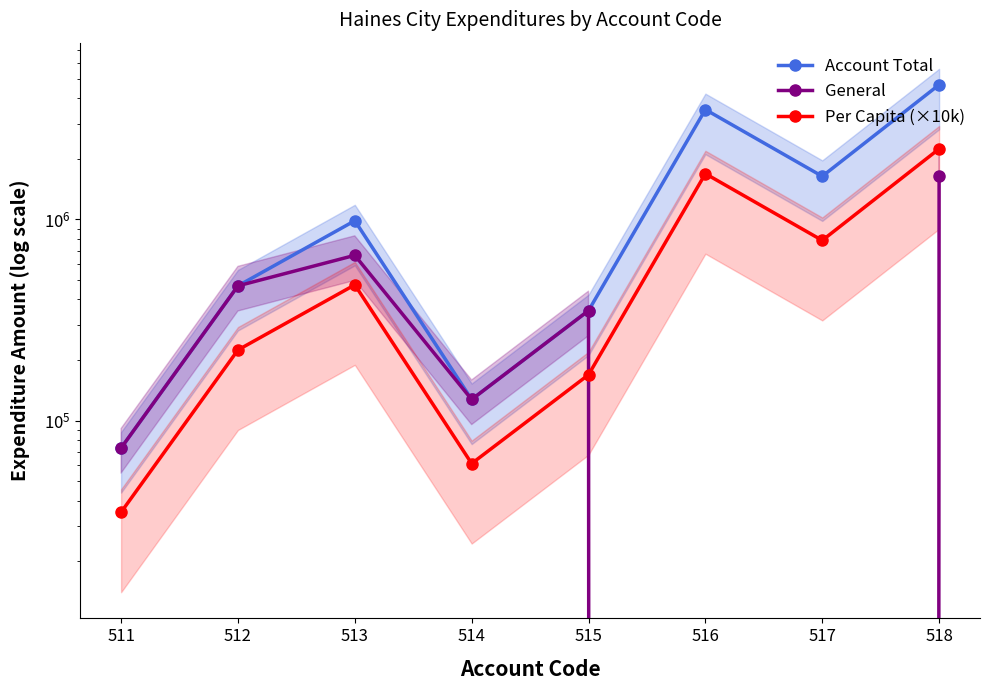

True or false: General has a value of 141346 at 513.

False